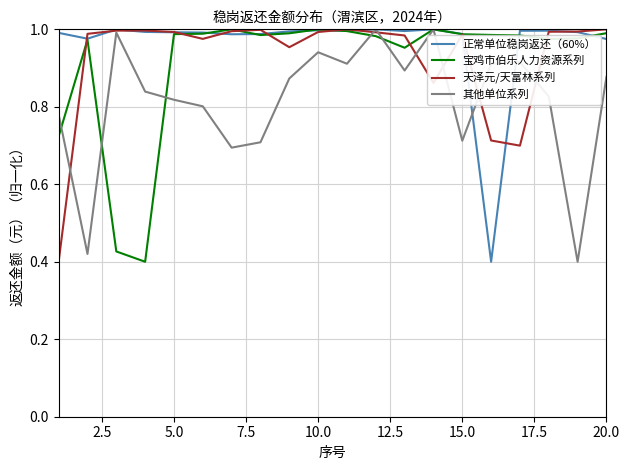

The 正常单位稳岗返还（60%） series shows 1.6 at 10.0. True or false?

False